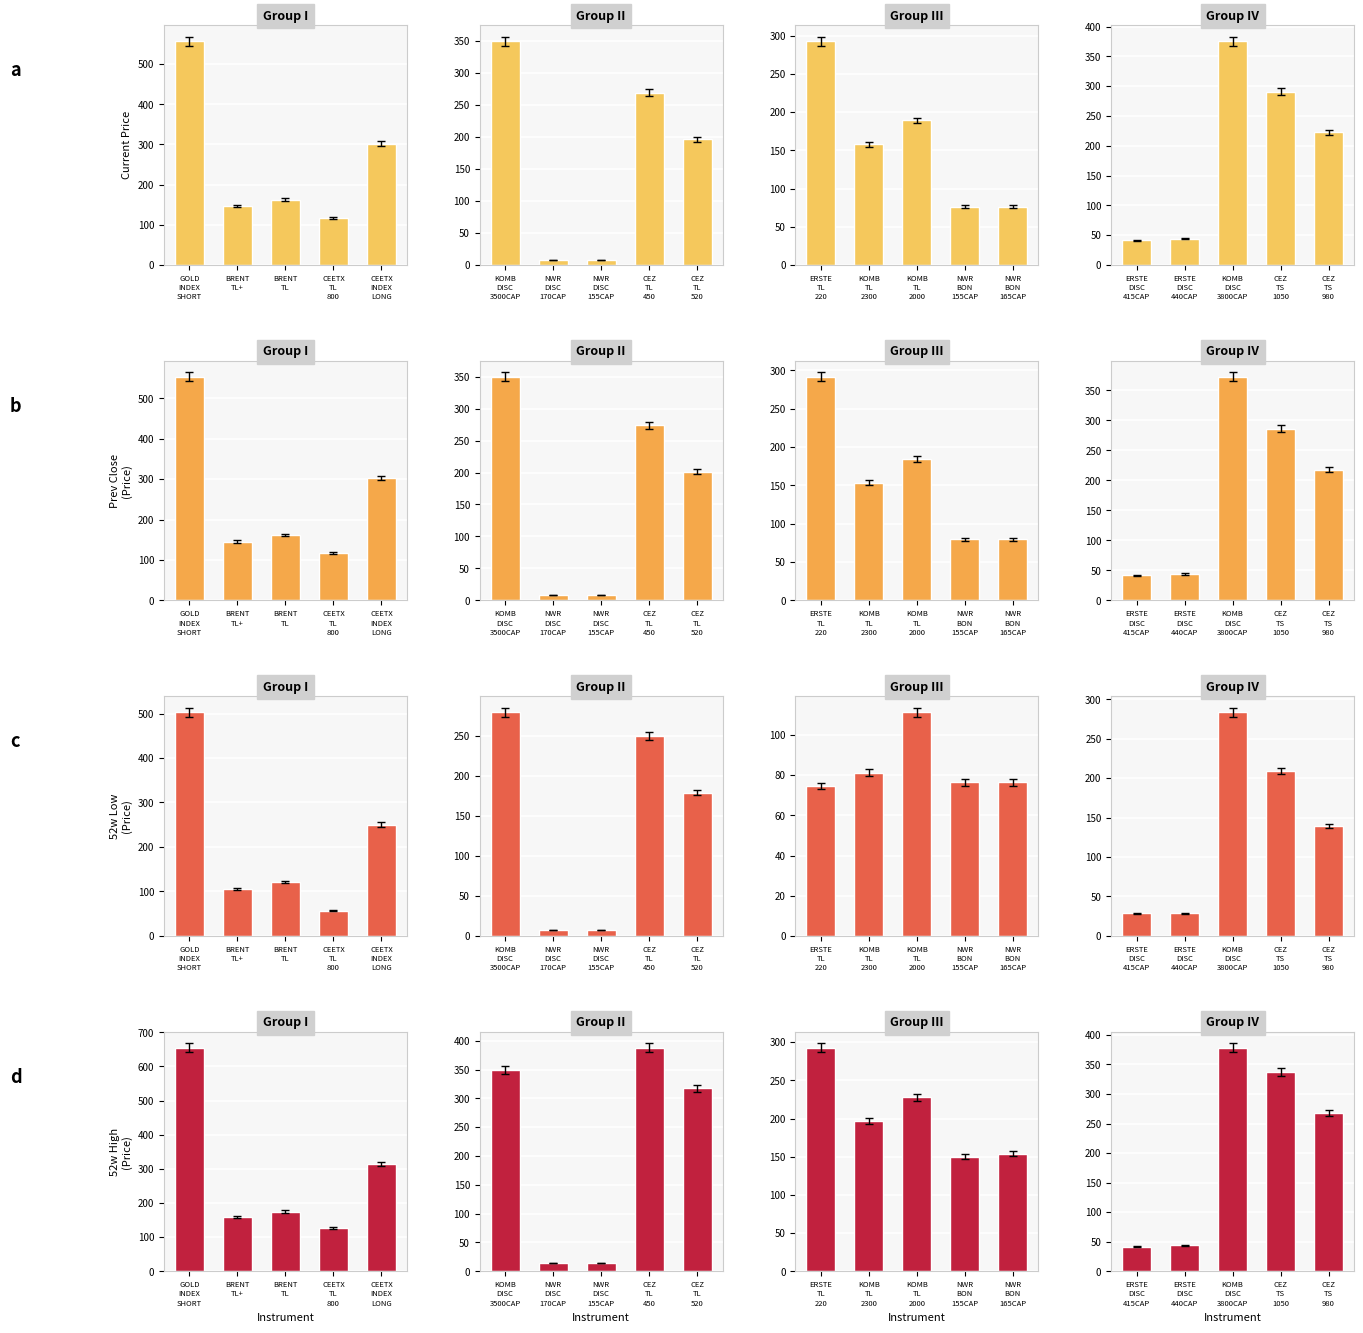

How many groups of bars are there?

5